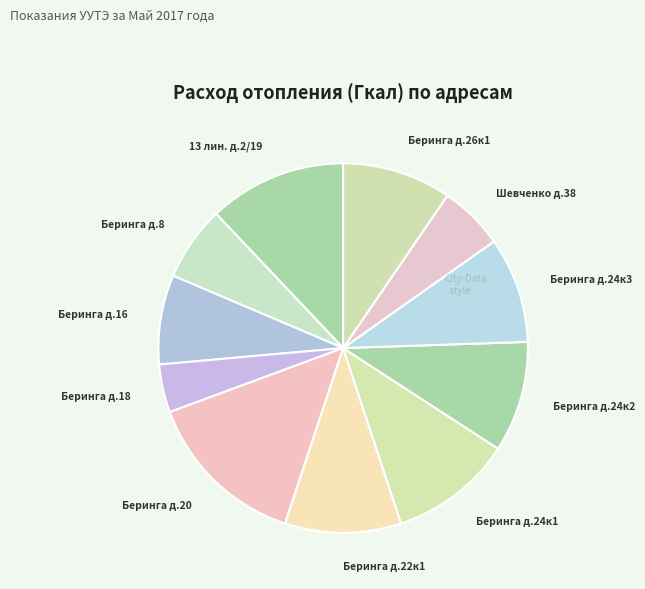

Count the number of slices in the pie.

11